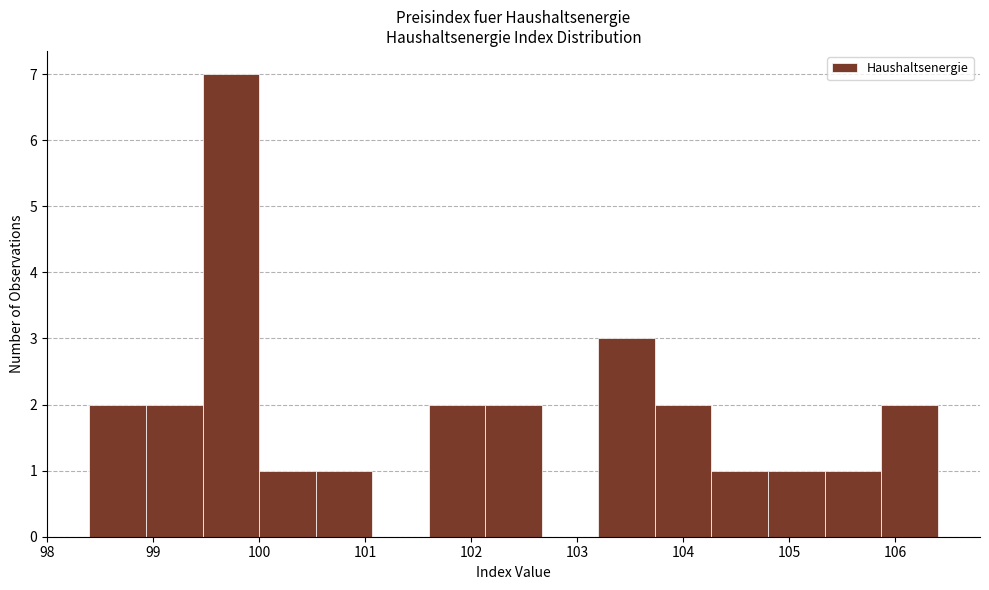

Reading left to right, transcribe this chart: for each bar, give the range it covers on the x-axis and its height. Neither the bar edges nor the heights are printed on the chart, so give them approximately, as read against the axes.

98.4 to 98.9: 2
98.9 to 99.5: 2
99.5 to 100.0: 7
100.0 to 100.5: 1
100.5 to 101.1: 1
101.1 to 101.6: 0
101.6 to 102.1: 2
102.1 to 102.7: 2
102.7 to 103.2: 0
103.2 to 103.7: 3
103.7 to 104.3: 2
104.3 to 104.8: 1
104.8 to 105.3: 1
105.3 to 105.9: 1
105.9 to 106.4: 2